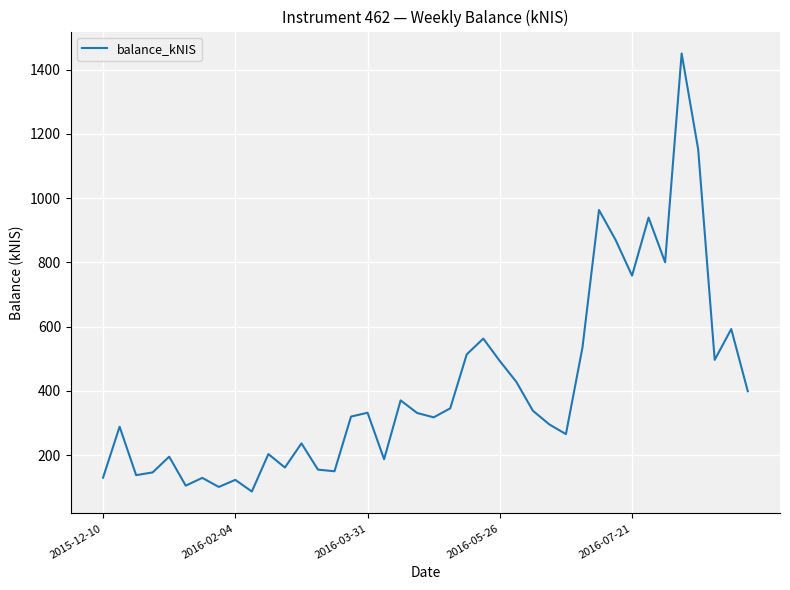

What is the smallest value displayed?

86.7